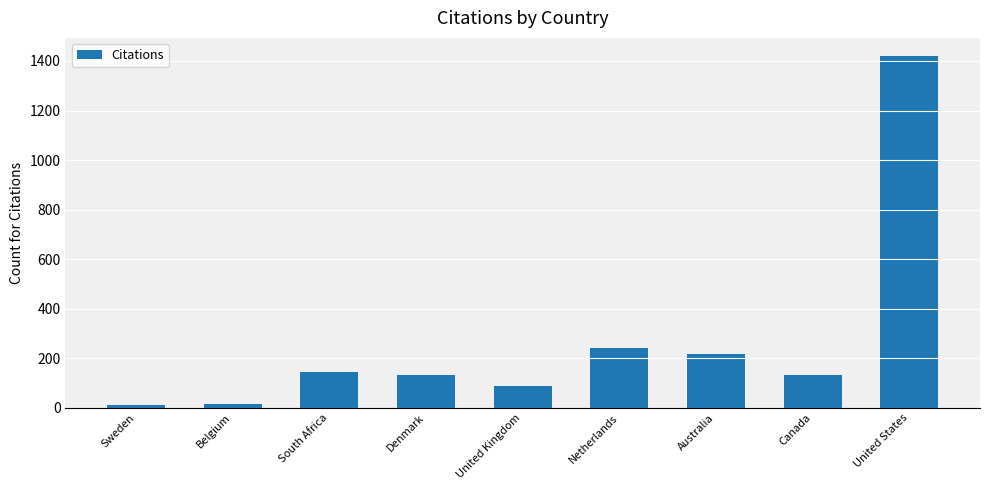

Is it true that the value at Denmark is 60?

False